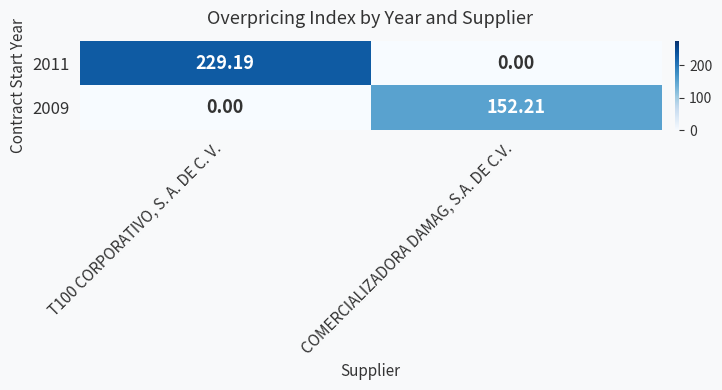

Is the value of 2011 at T100 CORPORATIVO, S. A. DE C. V. greater than the value of 2009 at COMERCIALIZADORA DAMAG, S.A. DE C.V.?

Yes